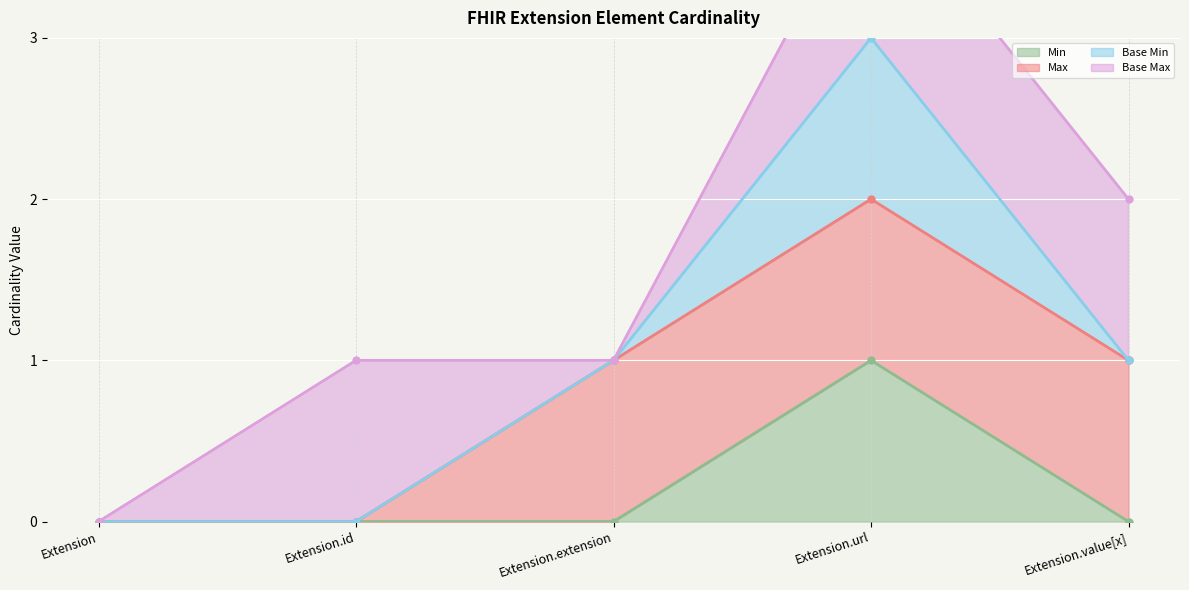

True or false: Base Min has more than 2 interior local peaks.

False